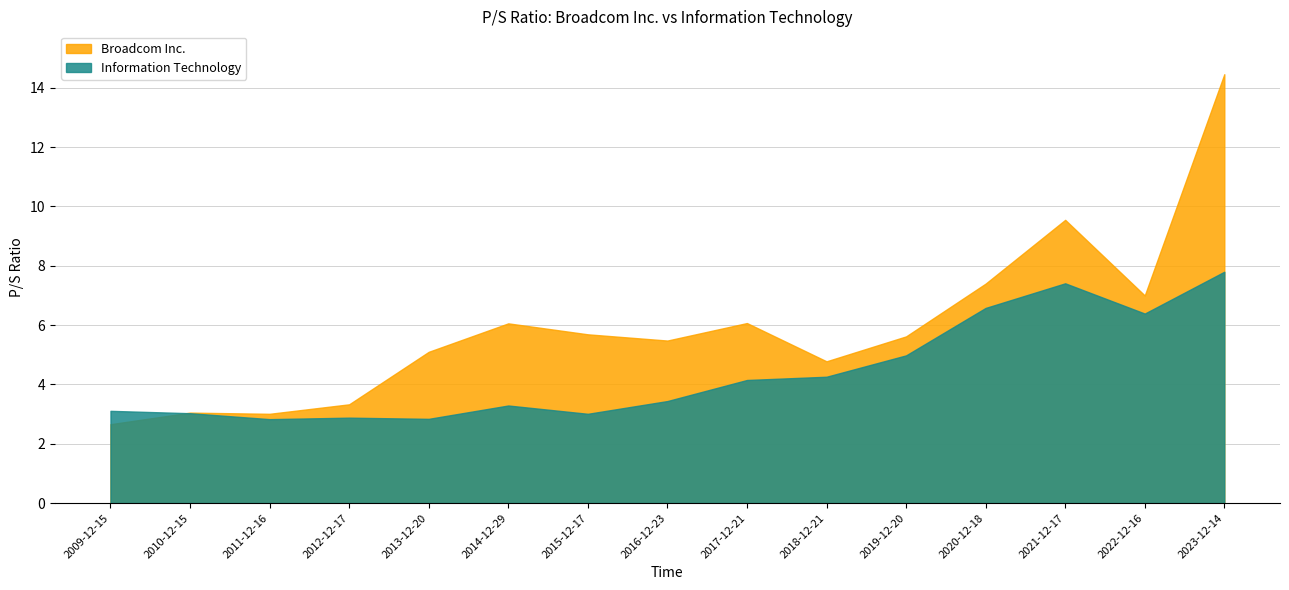

What value does the Information Technology series have at 2011-12-16?

2.8